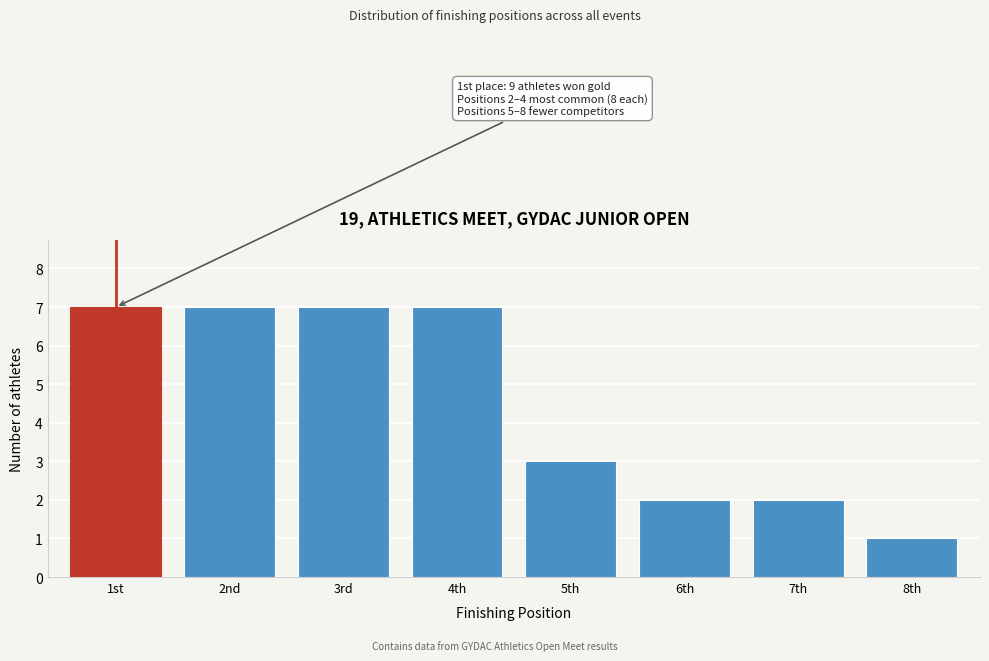

Reading left to right, transcribe all the data shown in this chart.

7	7	7	7	3	2	2	1